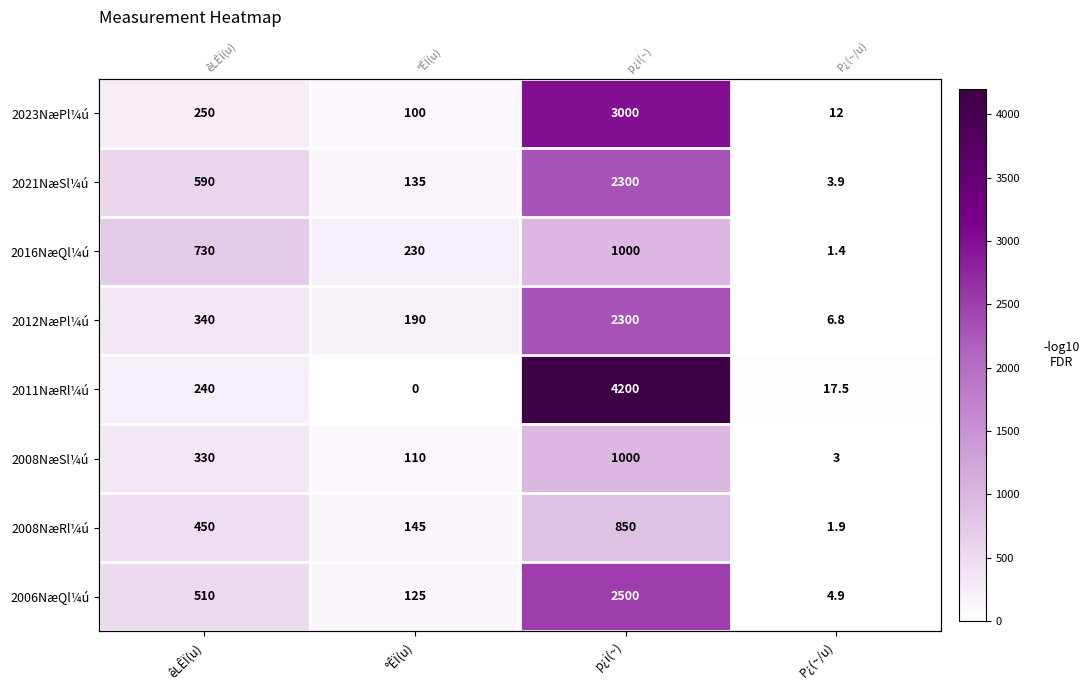

Rank the series by their maximum value, from highest to lowest.

2011NæRl¼ú, 2023NæPl¼ú, 2006NæQl¼ú, 2021NæSl¼ú, 2012NæPl¼ú, 2016NæQl¼ú, 2008NæSl¼ú, 2008NæRl¼ú